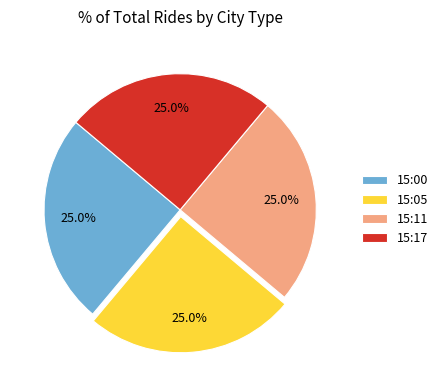

Does 15:00 account for over 50% of the chart?

No